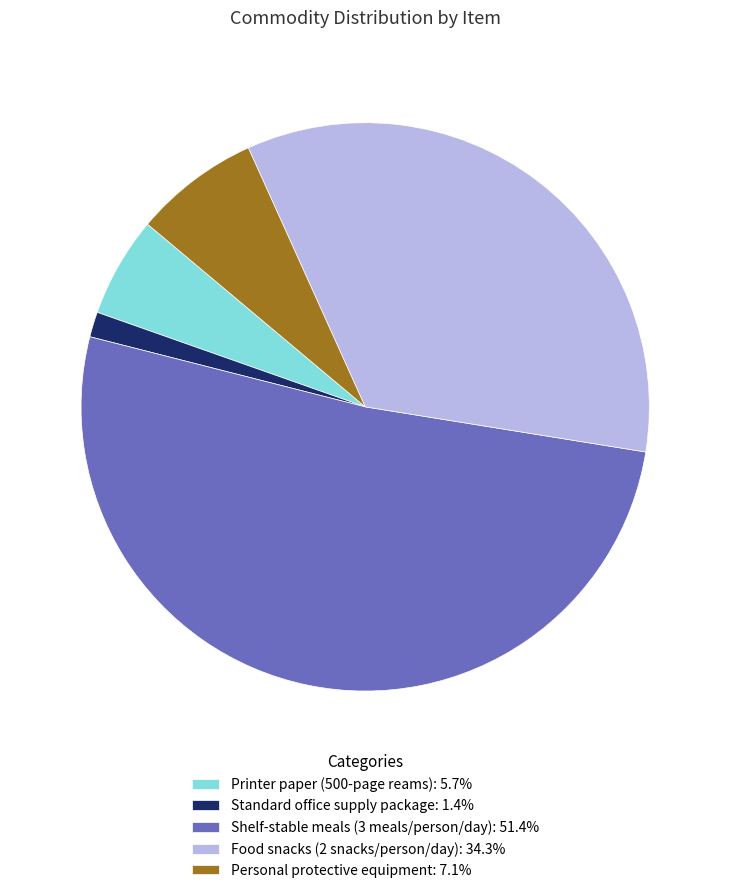

Is the sum of Shelf-stable meals (3 meals/person/day): 51.4% and Standard office supply package: 1.4% greater than half?

Yes